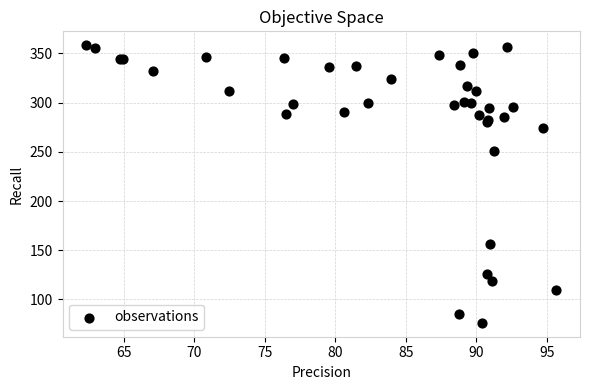

What Y value in the scatter plot is closest to 217?

251.0